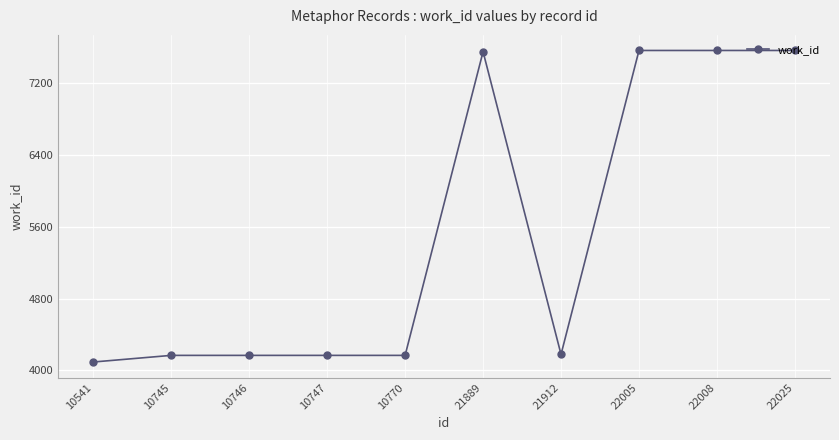

What is the greatest value displayed?

7565